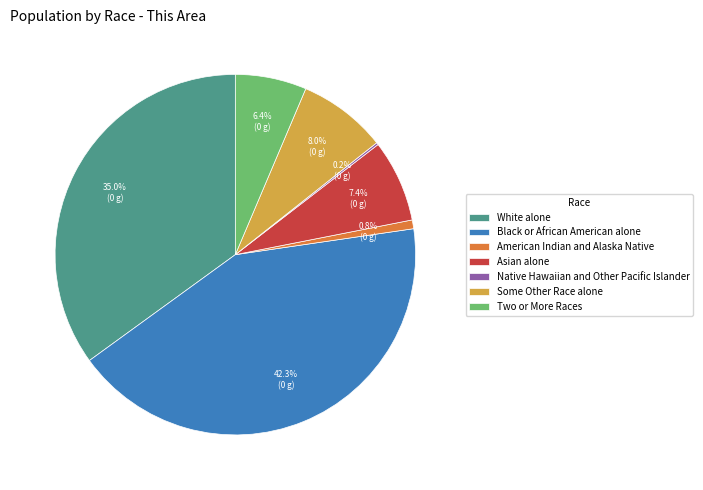

True or false: Asian alone accounts for 1% of the total.

False